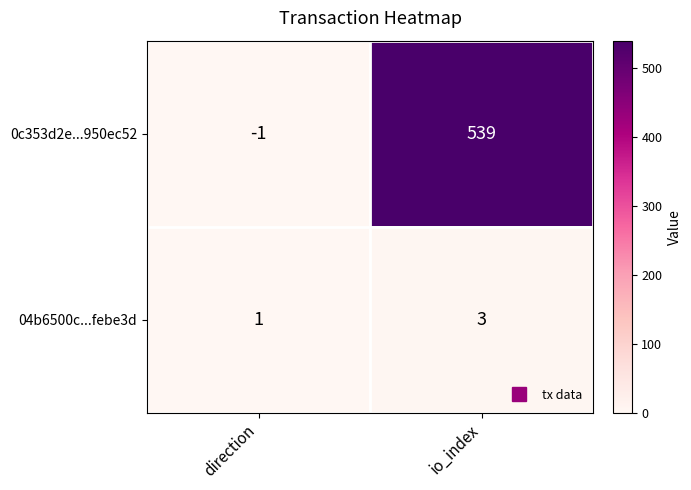

Reading left to right, list all the values displayed in this chart.

0c353d2e...950ec52: direction=-1	io_index=539
04b6500c...febe3d: direction=1	io_index=3